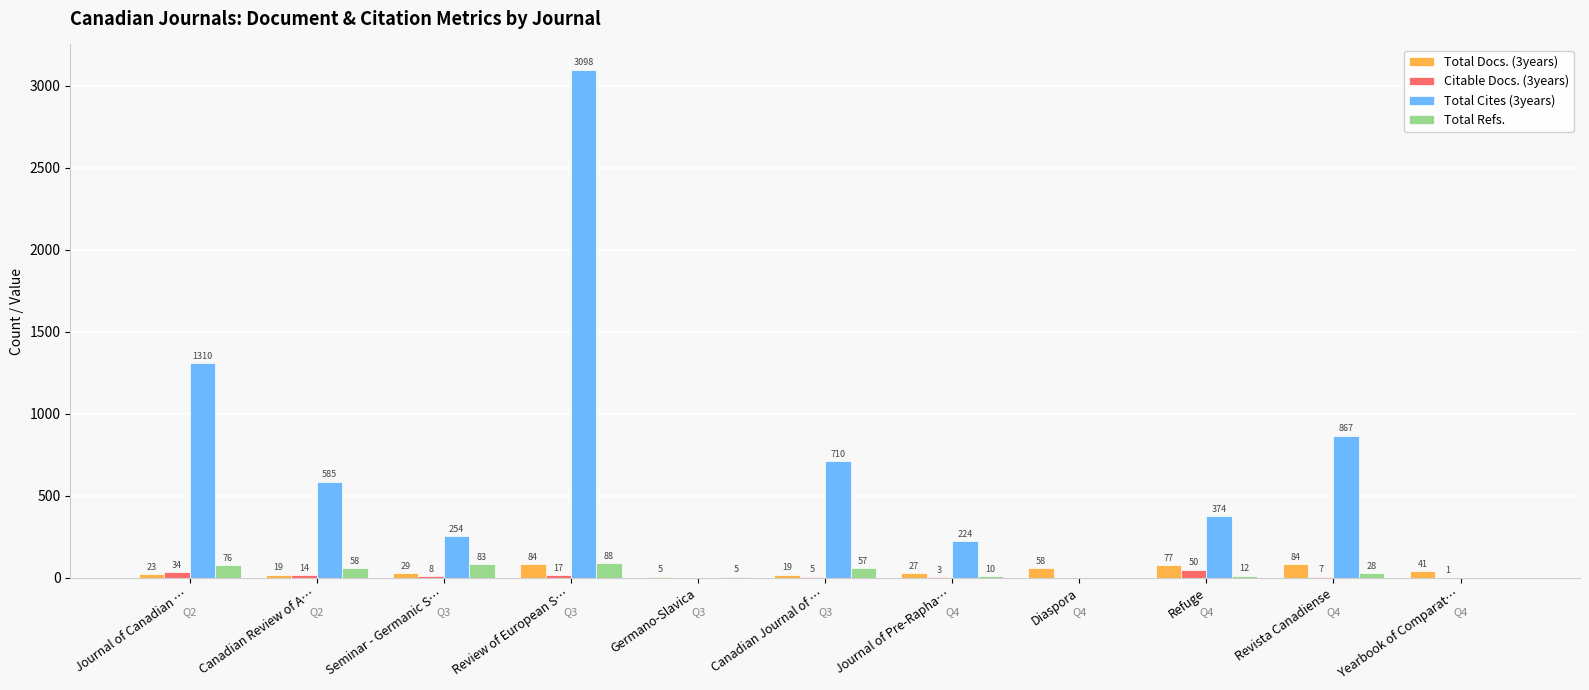

Reading left to right, extract all data points from this chart.

Total Docs. (3years): 23	19	29	84	5	19	27	58	77	84	41
Citable Docs. (3years): 34	14	8	17	0	5	3	0	50	7	1
Total Cites (3years): 1310	585	254	3098	0	710	224	0	374	867	0
Total Refs.: 76	58	83	88	5	57	10	0	12	28	0